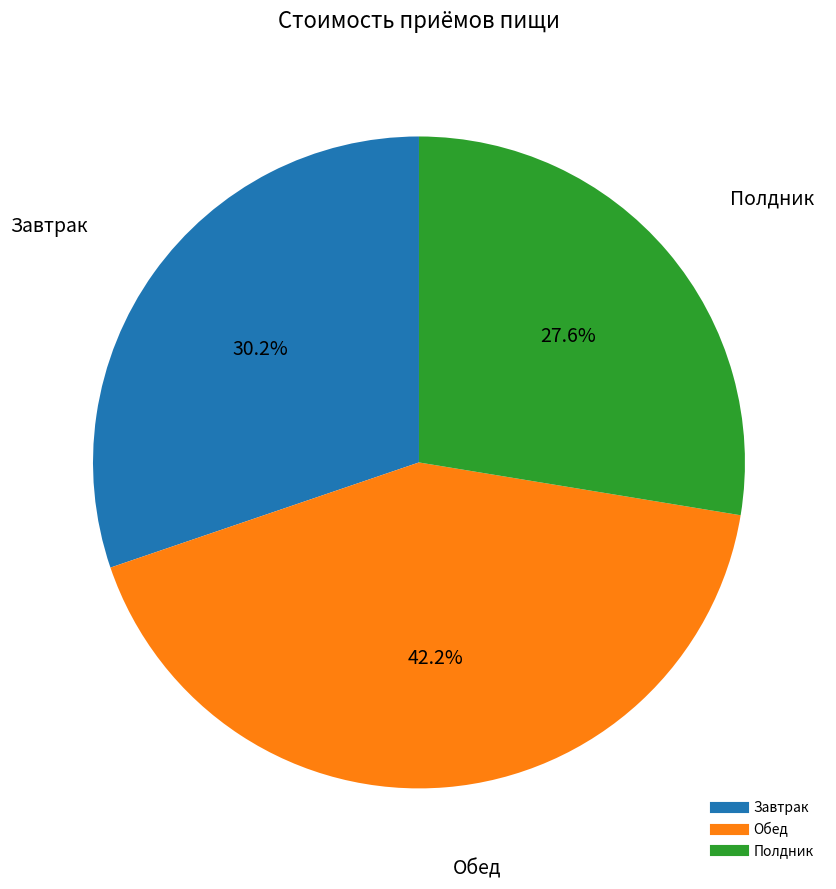

Is there a majority slice in this chart?

No